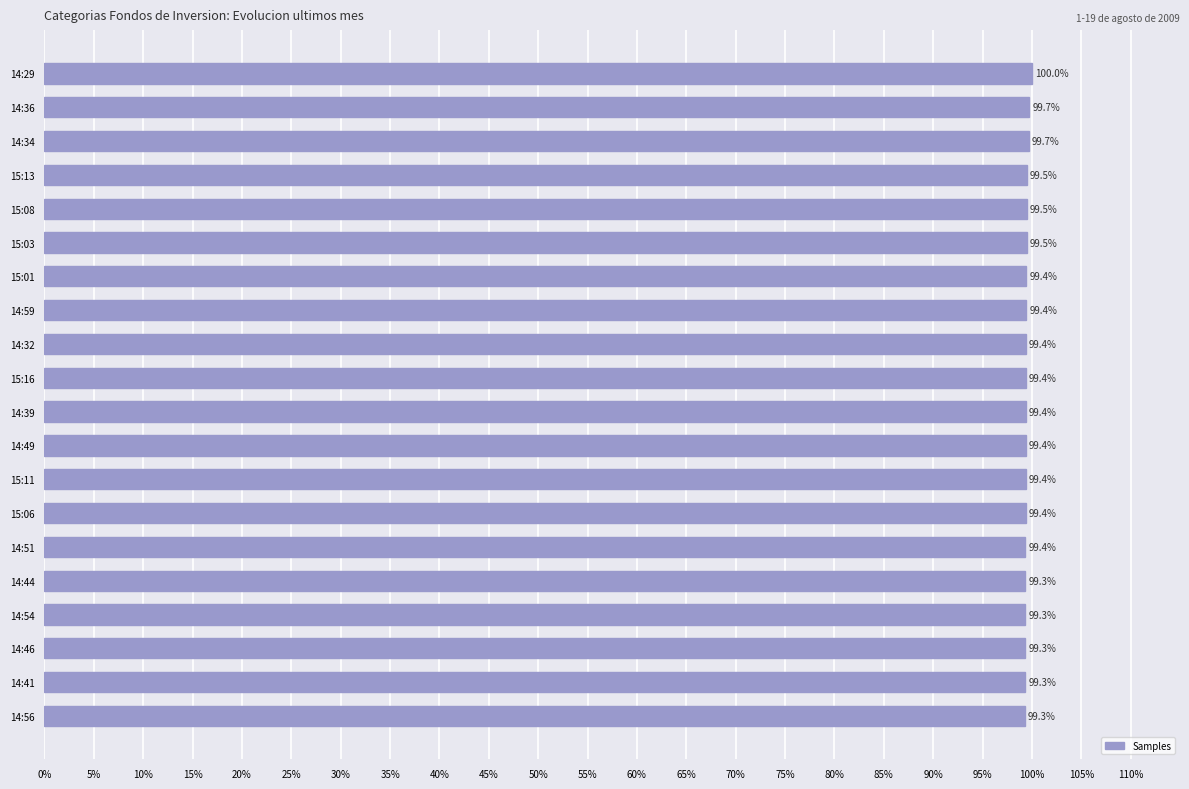

Reading bottom to top, what are all the values shown in this chart?

14:56=99.3	14:41=99.3	14:46=99.3	14:54=99.3	14:44=99.3	14:51=99.4	15:06=99.4	15:11=99.4	14:49=99.4	14:39=99.4	15:16=99.4	14:32=99.4	14:59=99.4	15:01=99.4	15:03=99.5	15:08=99.5	15:13=99.5	14:34=99.7	14:36=99.7	14:29=100.0